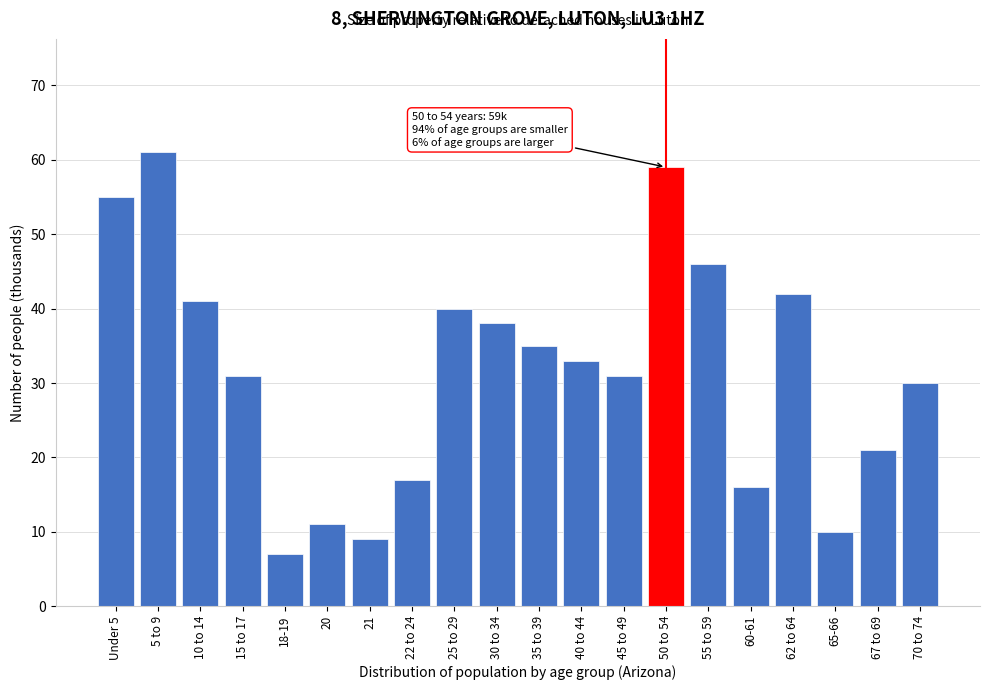

Reading left to right, extract all data points from this chart.

Under 5=55	5 to 9=61	10 to 14=41	15 to 17=31	18-19=7	20=11	21=9	22 to 24=17	25 to 29=40	30 to 34=38	35 to 39=35	40 to 44=33	45 to 49=31	50 to 54=59	55 to 59=46	60-61=16	62 to 64=42	65-66=10	67 to 69=21	70 to 74=30